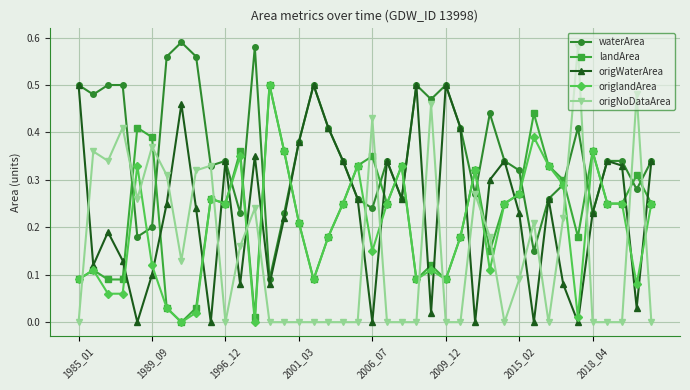

Which series has the largest total across all categories?

waterArea